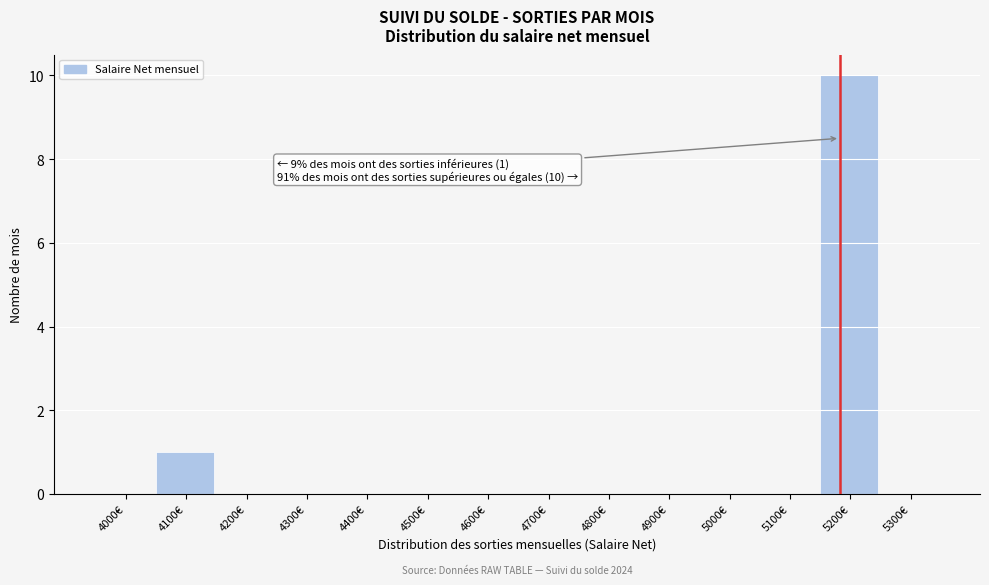

Reading left to right, extract all data points from this chart.

4000€=0	4100€=1	4200€=0	4300€=0	4400€=0	4500€=0	4600€=0	4700€=0	4800€=0	4900€=0	5000€=0	5100€=0	5200€=10	5300€=0